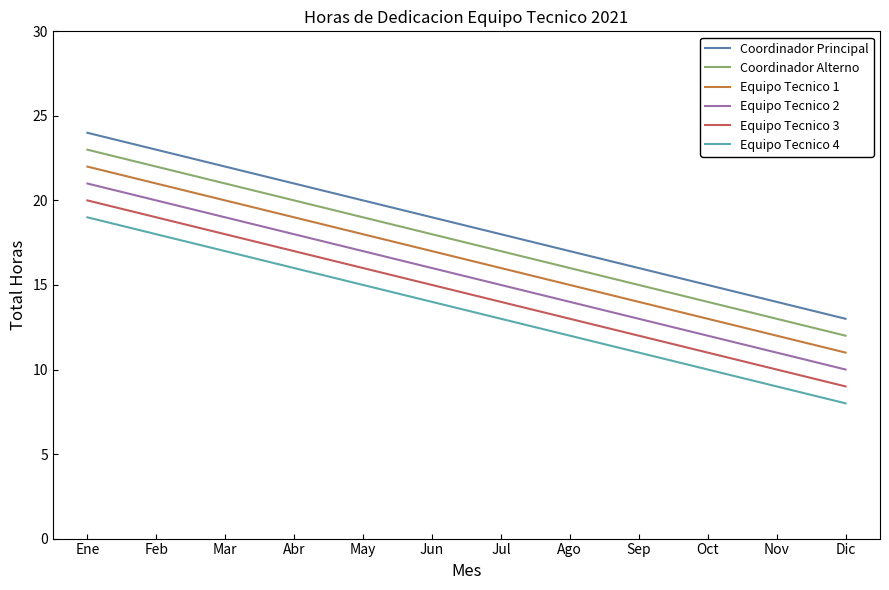

Reading right to left, list all the values displayed in this chart.

Coordinador Principal: 13	14	15	16	17	18	19	20	21	22	23	24
Coordinador Alterno: 12	13	14	15	16	17	18	19	20	21	22	23
Equipo Tecnico 1: 11	12	13	14	15	16	17	18	19	20	21	22
Equipo Tecnico 2: 10	11	12	13	14	15	16	17	18	19	20	21
Equipo Tecnico 3: 9	10	11	12	13	14	15	16	17	18	19	20
Equipo Tecnico 4: 8	9	10	11	12	13	14	15	16	17	18	19